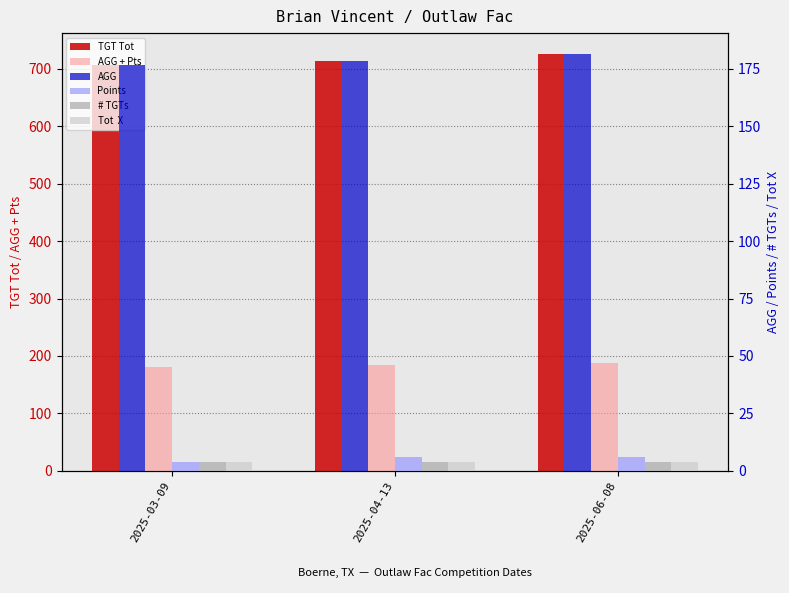

How many bars are there in total?

18